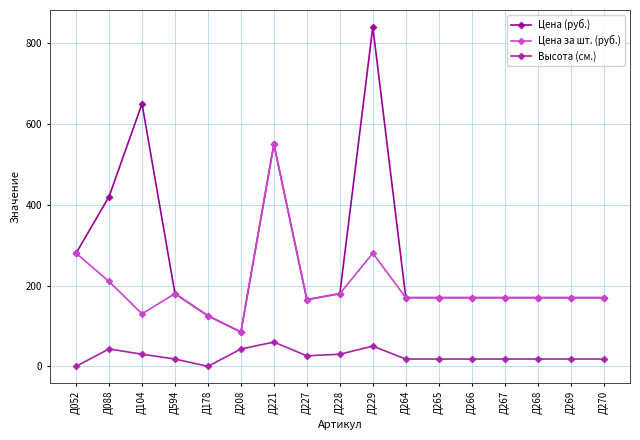

Which category has the highest value in the Высота (см.) series?

Д221